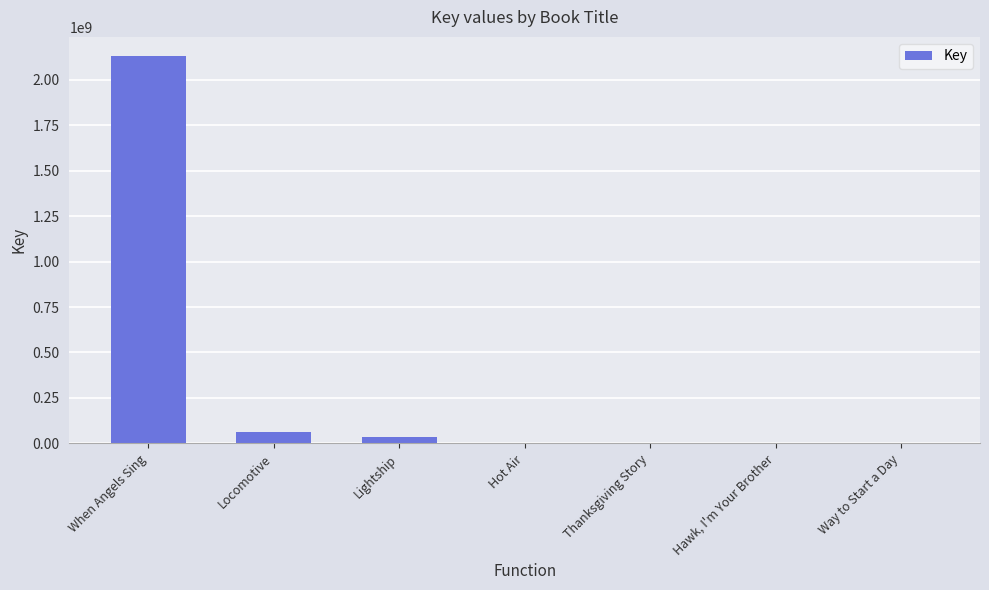

What is the difference between the values at Locomotive and Hawk, I'm Your Brother?

64556177